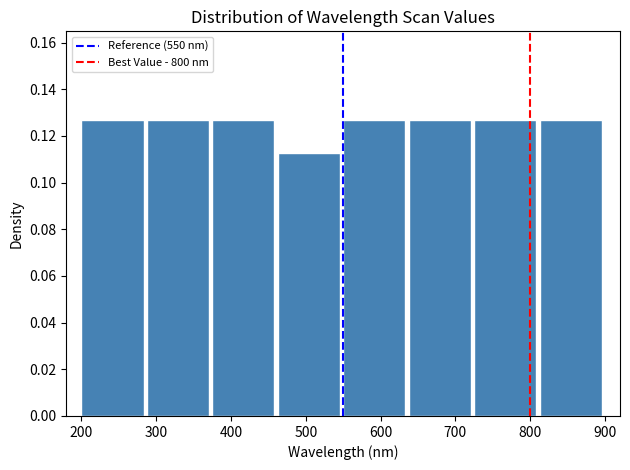

Reading left to right, list every bar in this chart as the range it spans on the x-axis followed by its height. Neither the bar edges nor the heights are printed on the chart, so give them approximately, as read against the axes.

200 to 290: 0.126
290 to 380: 0.126
380 to 460: 0.126
460 to 550: 0.112
550 to 640: 0.126
640 to 730: 0.126
730 to 810: 0.126
810 to 900: 0.126